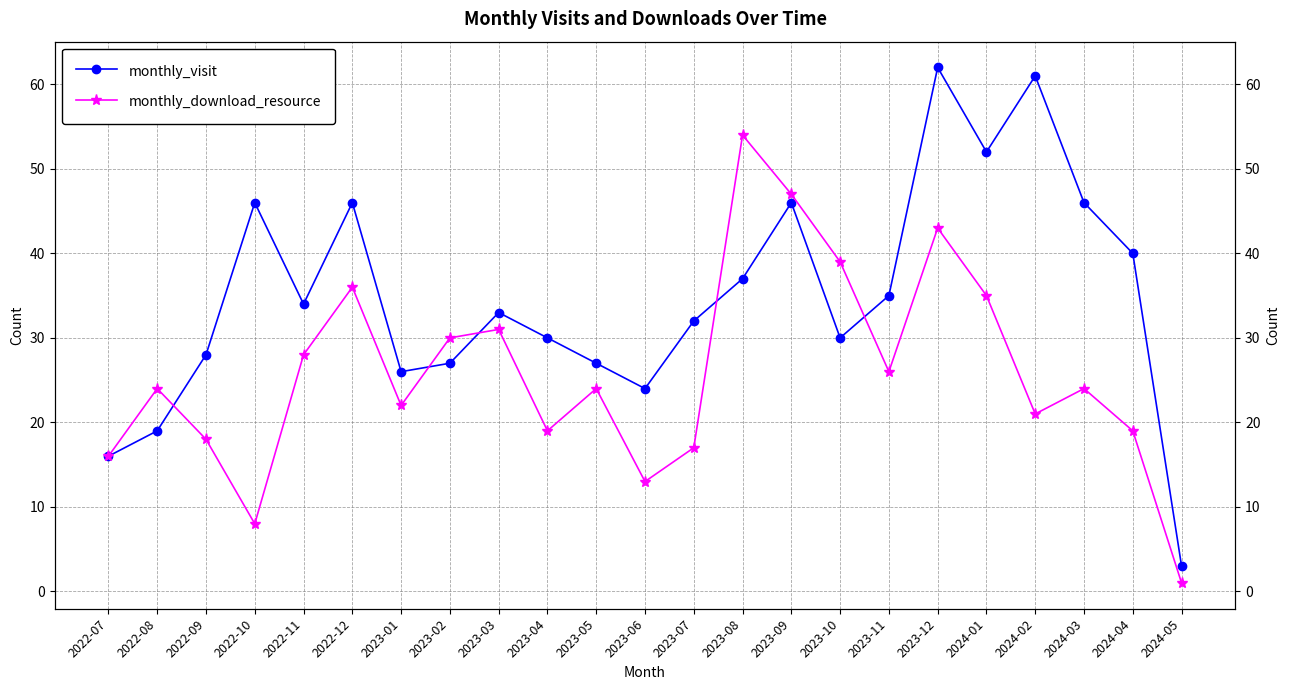

What is the sum of all monthly_visit values?

800